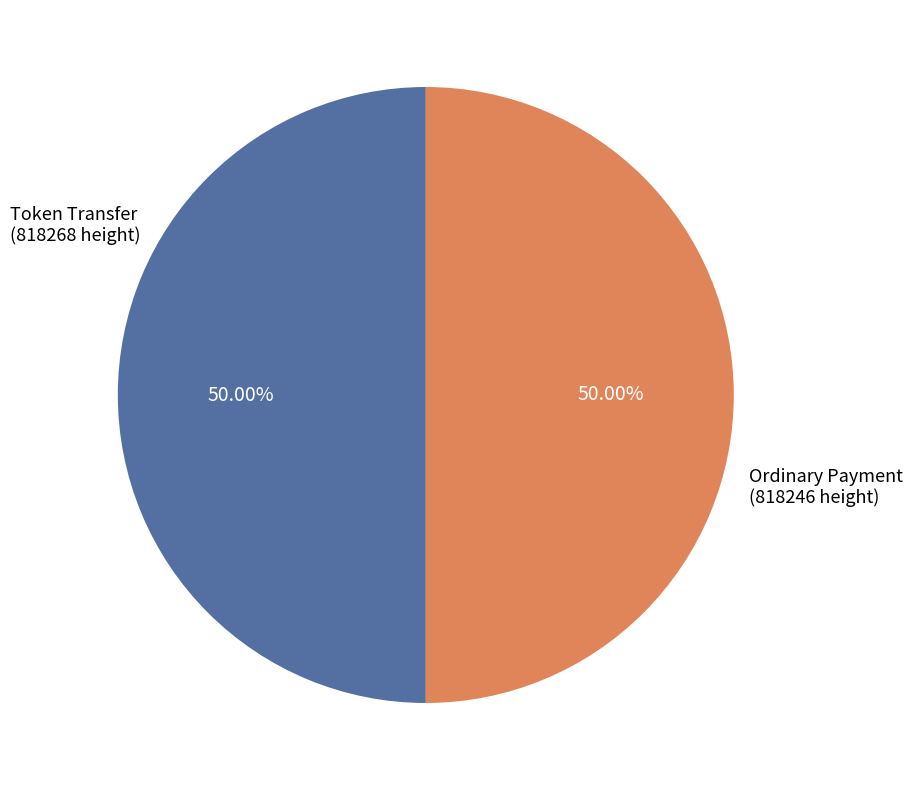

How many slices are in this pie chart?

2